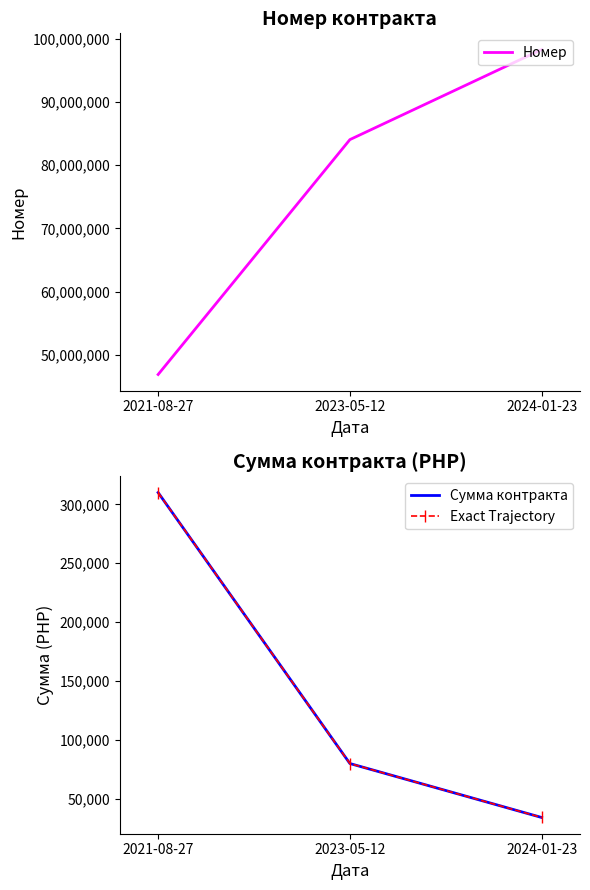

Does the chart have visible grid lines?

No